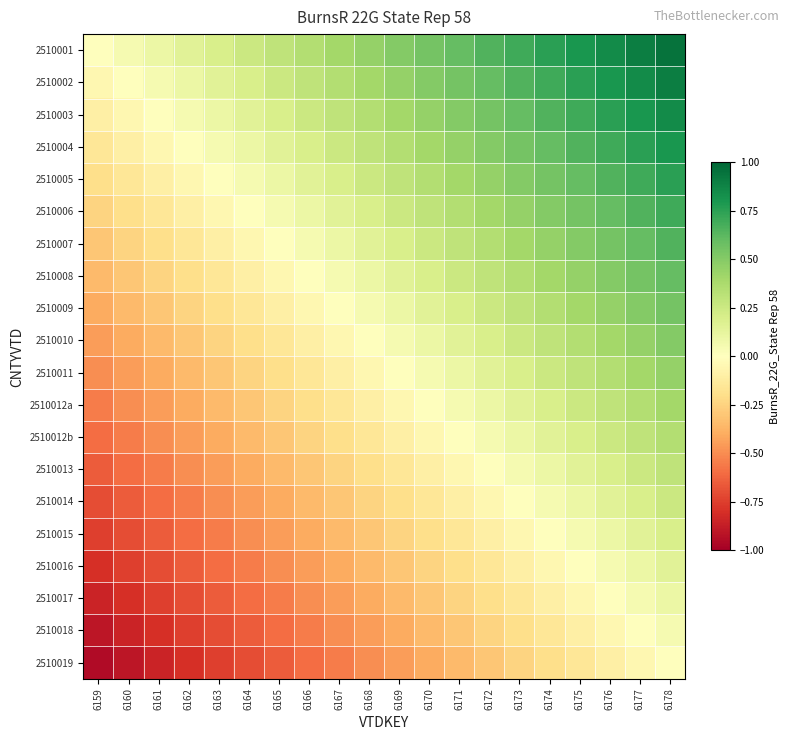

At 6163, list the series in order from smallest to largest.

2510019, 2510018, 2510017, 2510016, 2510015, 2510014, 2510013, 2510012b, 2510012a, 2510011, 2510010, 2510009, 2510008, 2510007, 2510006, 2510005, 2510004, 2510003, 2510002, 2510001